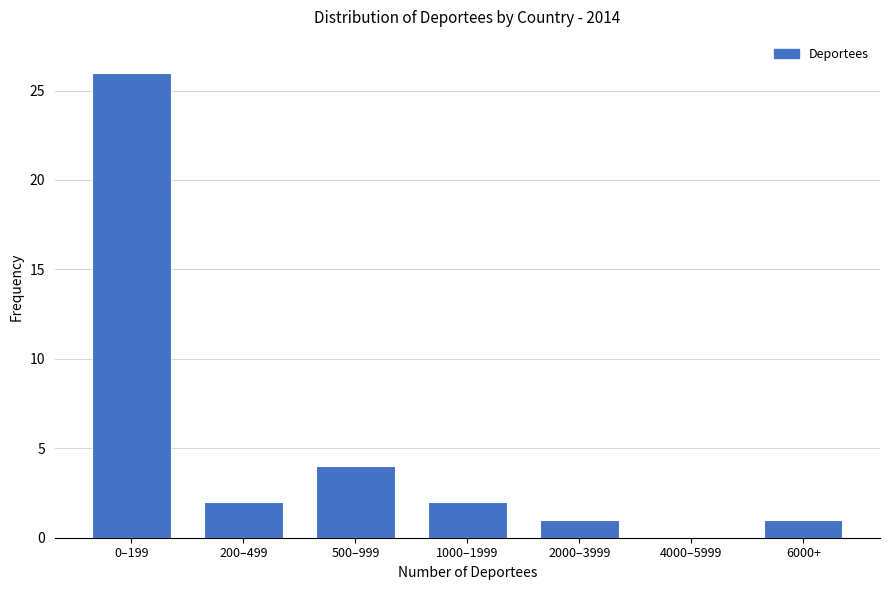

Reading left to right, extract all data points from this chart.

0–199=26	200–499=2	500–999=4	1000–1999=2	2000–3999=1	4000–5999=0	6000+=1